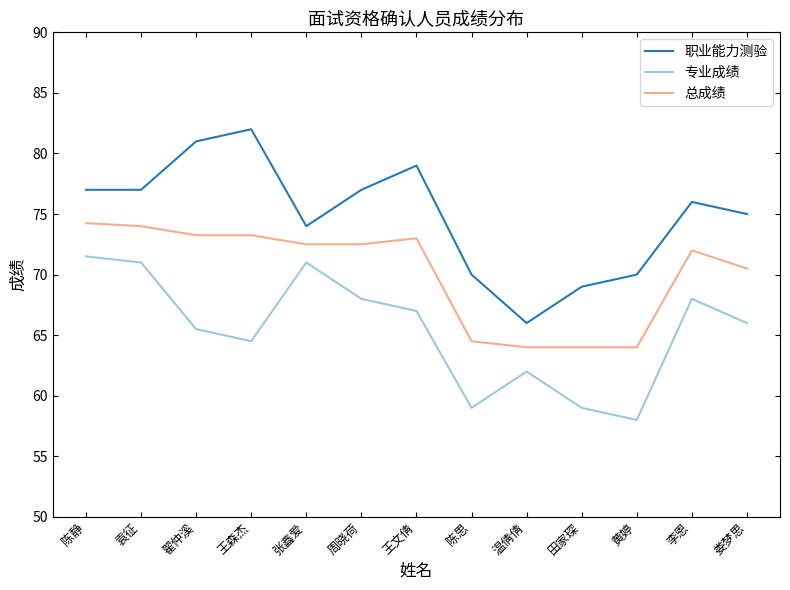

What is the minimum value for 总成绩?

64.0